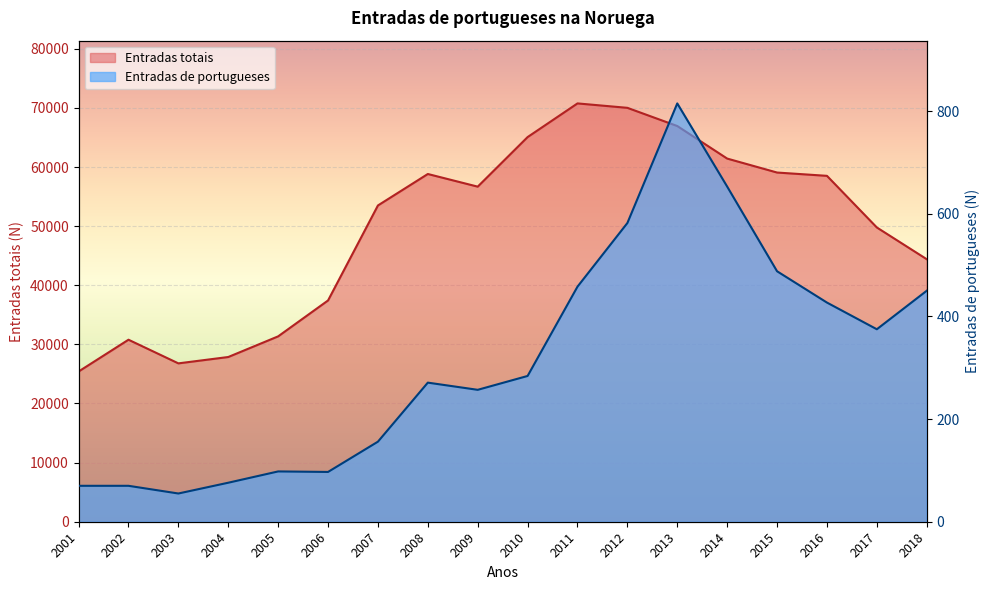

What is the total value across all series at 2004?

27939